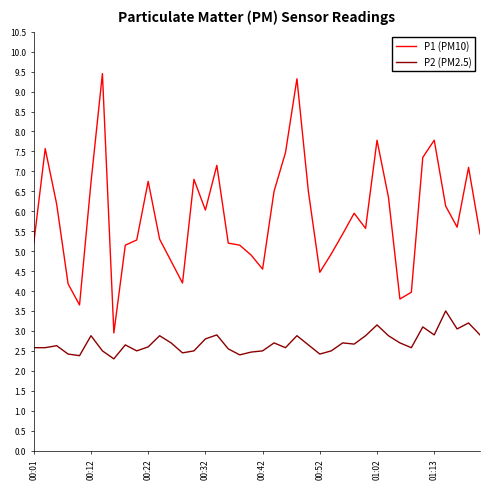

What is the lowest value of the P1 (PM10) series?

3.0